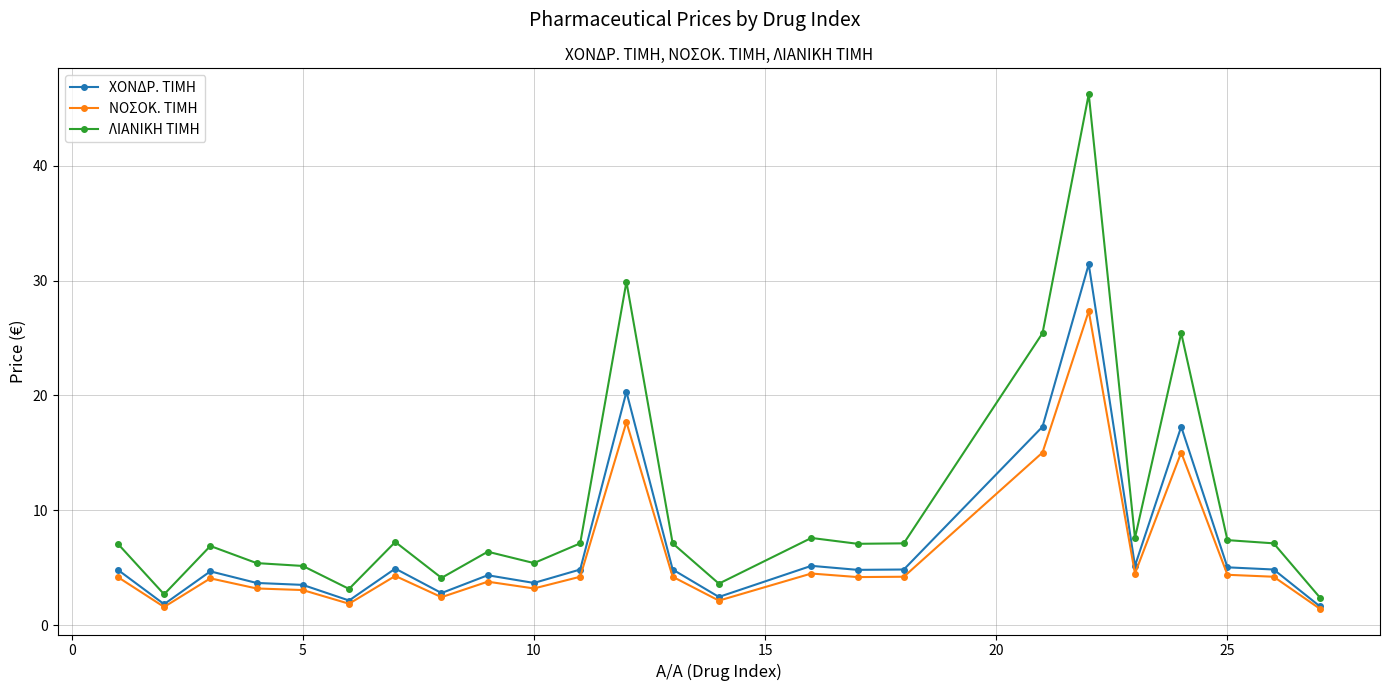

What is the value of the ΝΟΣΟΚ. ΤΙΜΗ point at the 13th from the left?

4.2